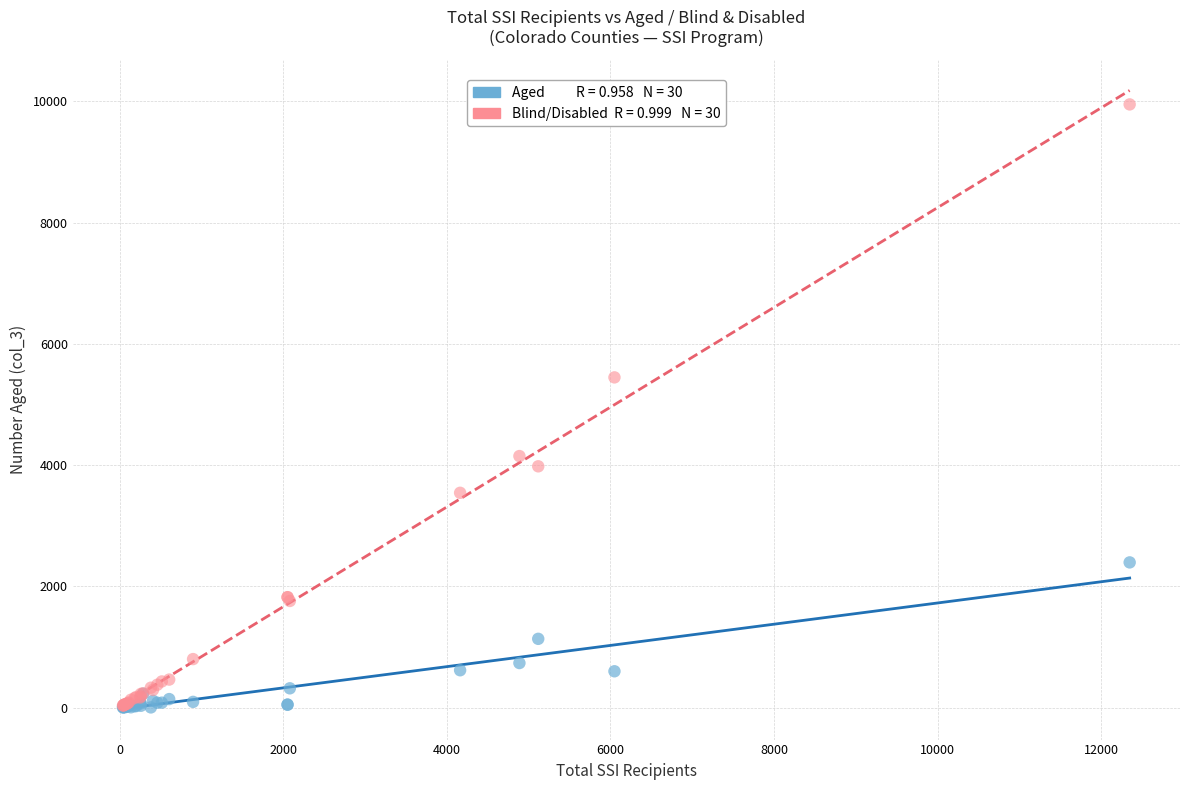

Across all series, what Y value is closest to 4978?

5449